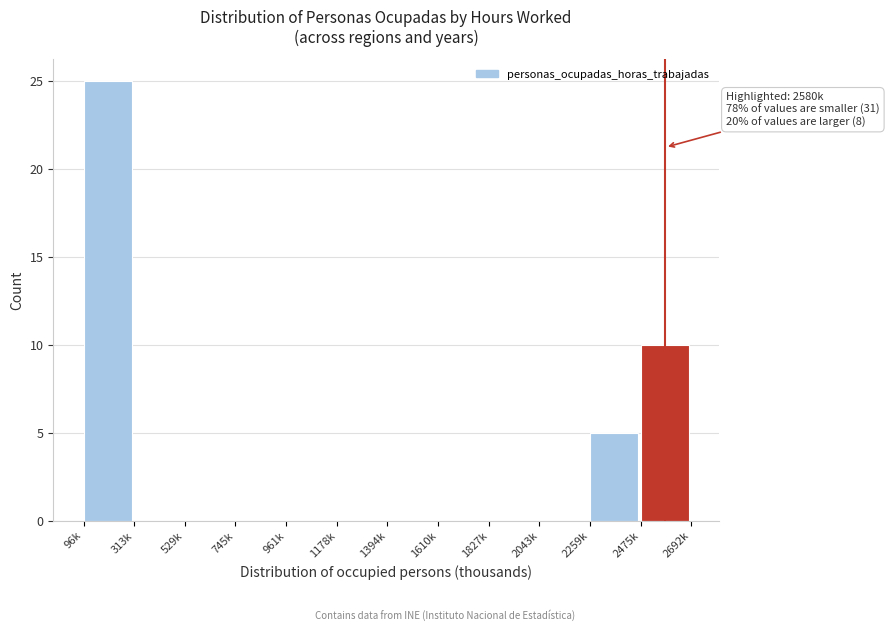

Reading right to left, transcribe all the data shown in this chart.

2475k=10	2259k=5	2043k=0	1827k=0	1610k=0	1394k=0	1178k=0	961k=0	745k=0	529k=0	313k=0	96k=25